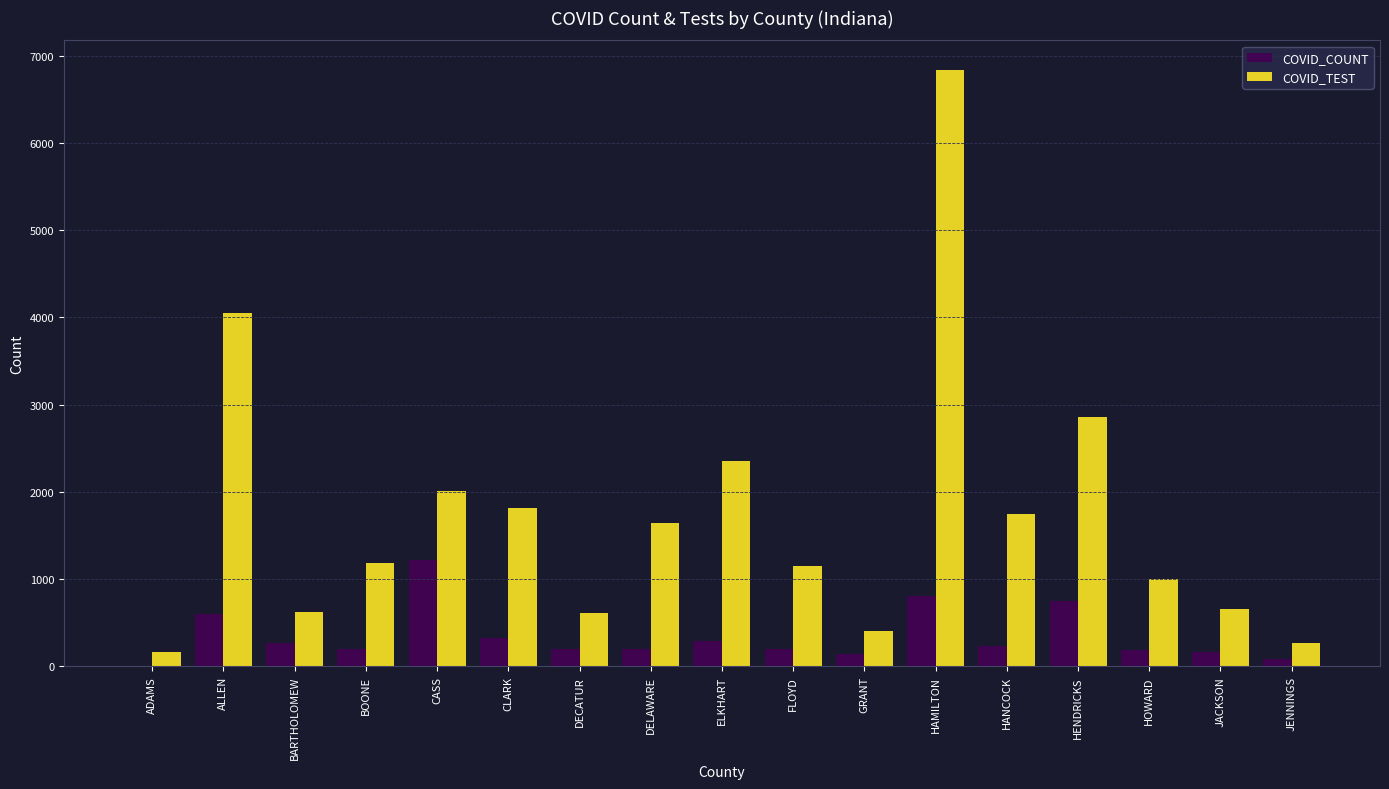

What is the sum of all COVID_COUNT values?

5875